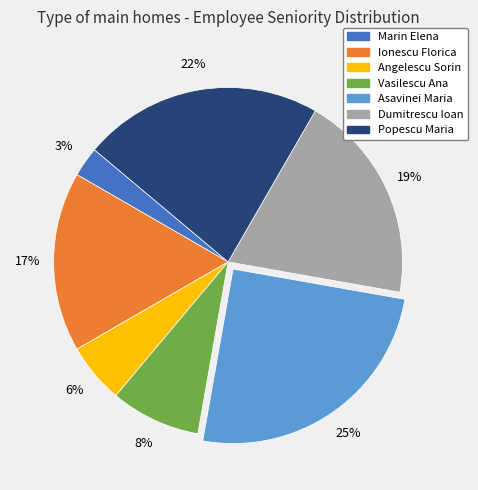

How many segments does this pie chart have?

7